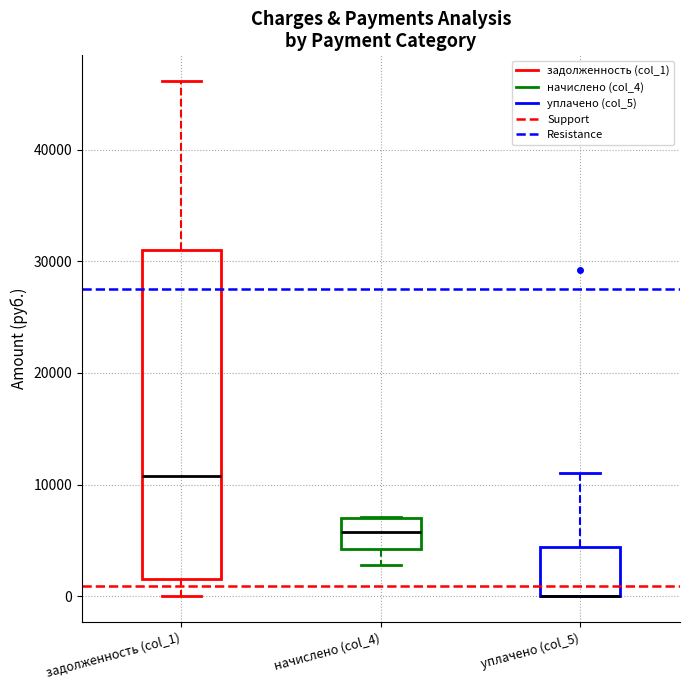

Comparing the boxes themselves (not the whiskers), which one is the tallest?

задолженность (col_1)